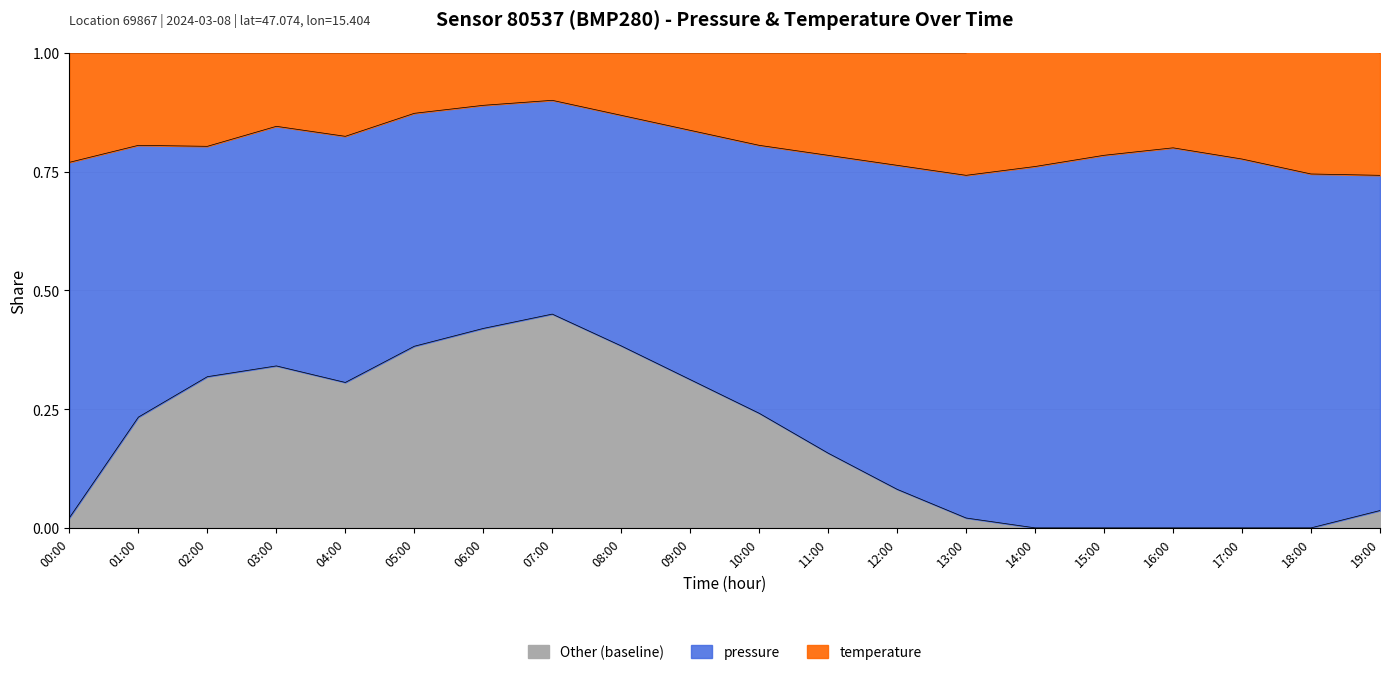

Which label corresponds to the largest value in the chart?

07:00